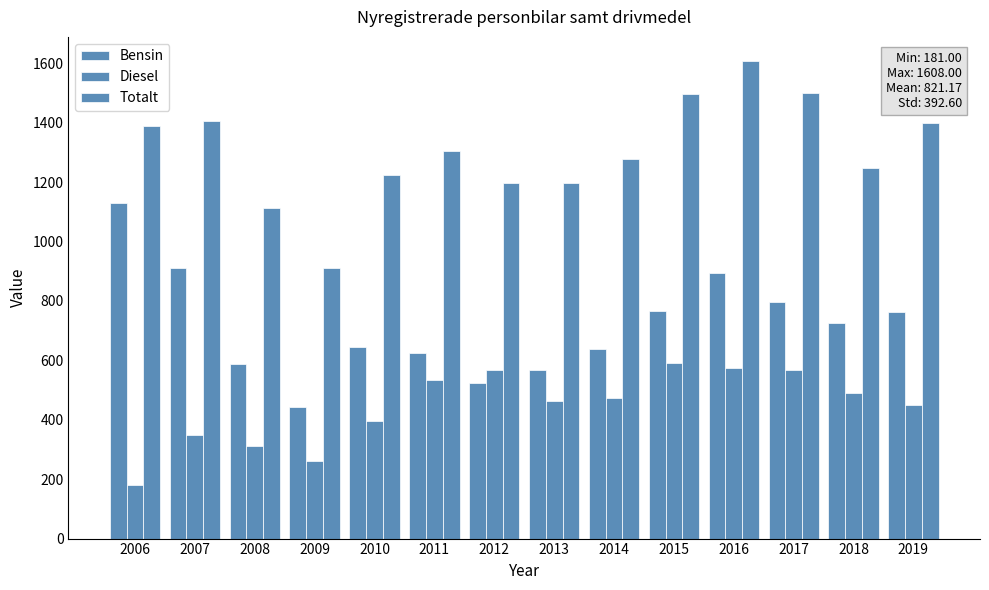

Where does the Totalt series first go above 1303?

2006